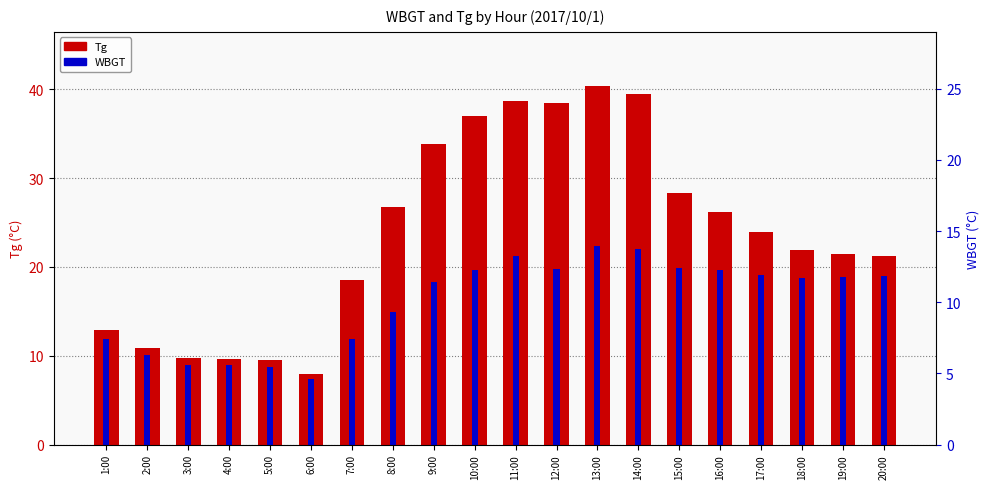

What is the label of the 11th bar from the left?

11:00